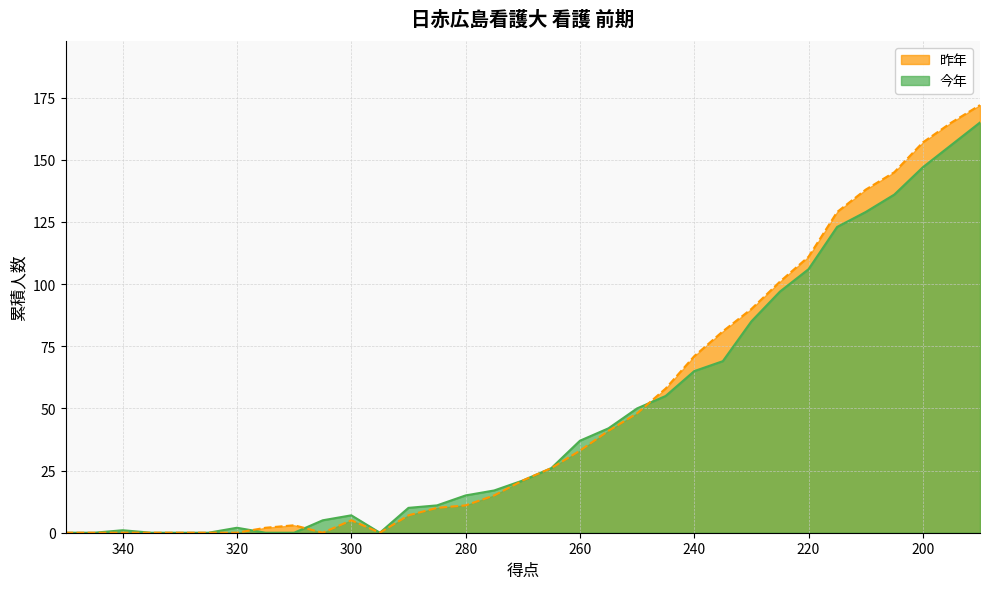

How many values in the 昨年 series are below 21?

16